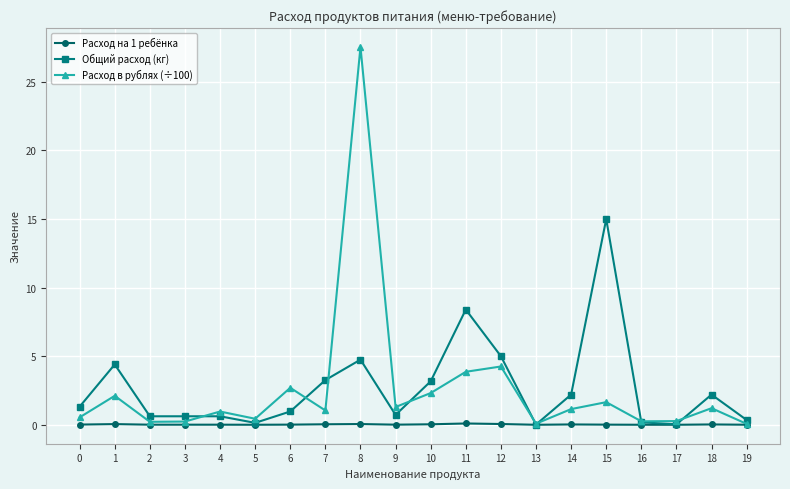

What is the approximate value of Расход в рублях (÷100) at 14?

1.1